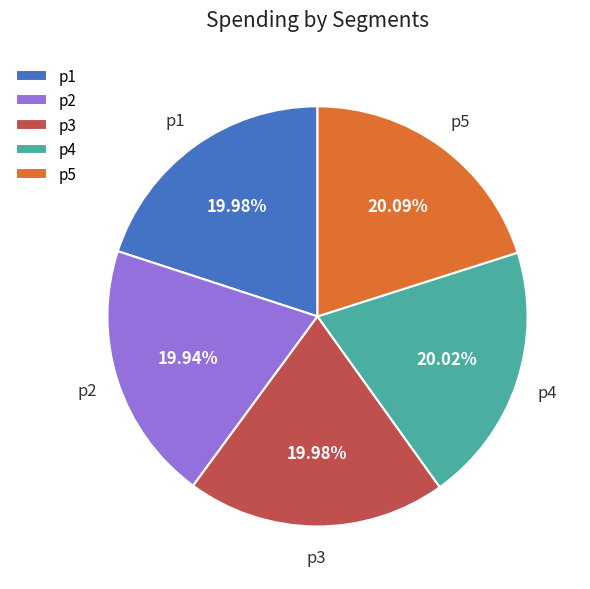

How many slices are in this pie chart?

5